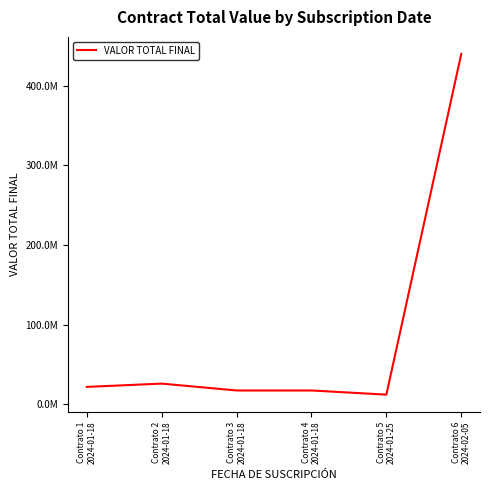

Does the chart display data point markers on the line(s)?

No